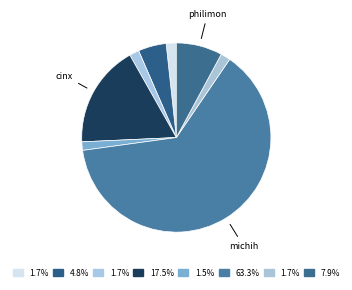

How many segments does this pie chart have?

8